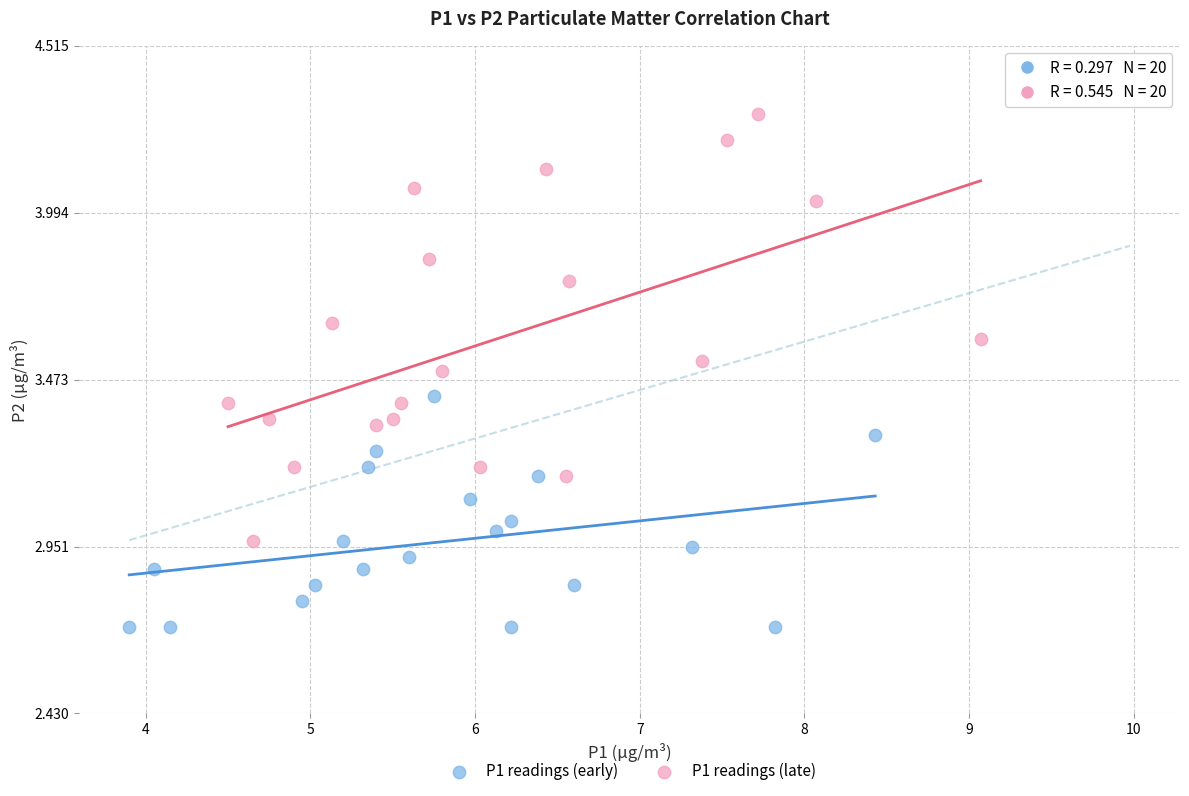

Which series contains the lowest Y value?

P1 readings (early)